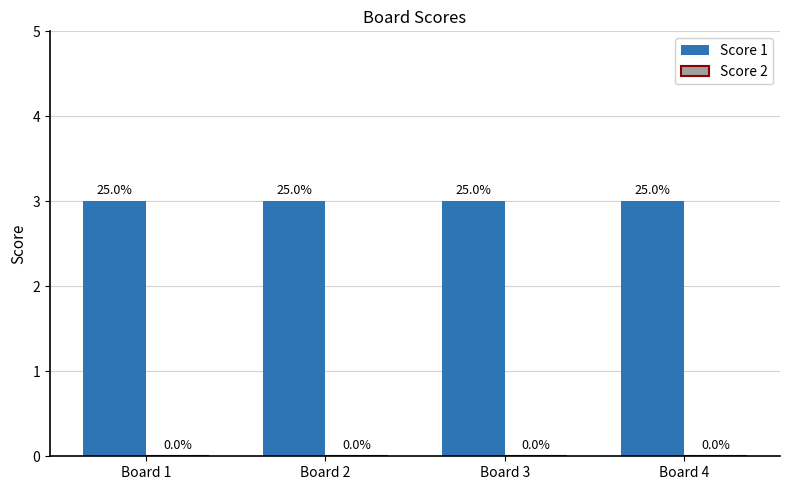

At which category is the sum across all series the highest?

Board 1